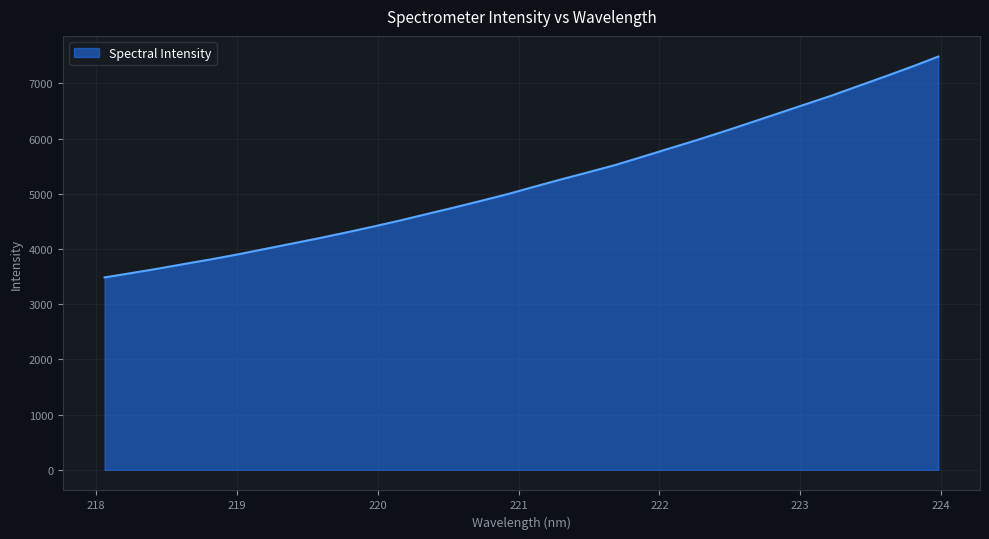

What is the greatest value displayed?

7487.7